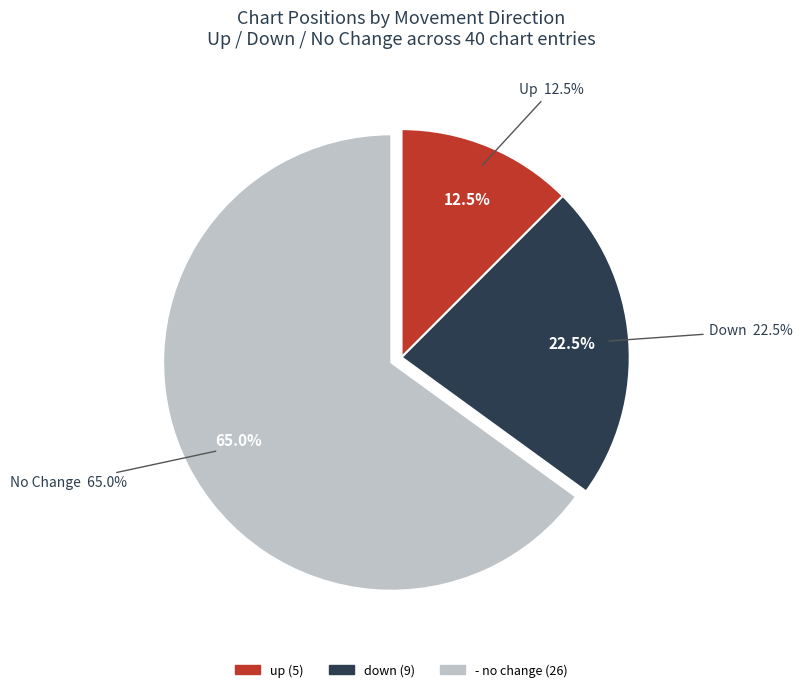

To the nearest percent, what percentage of the pie is up?

12%